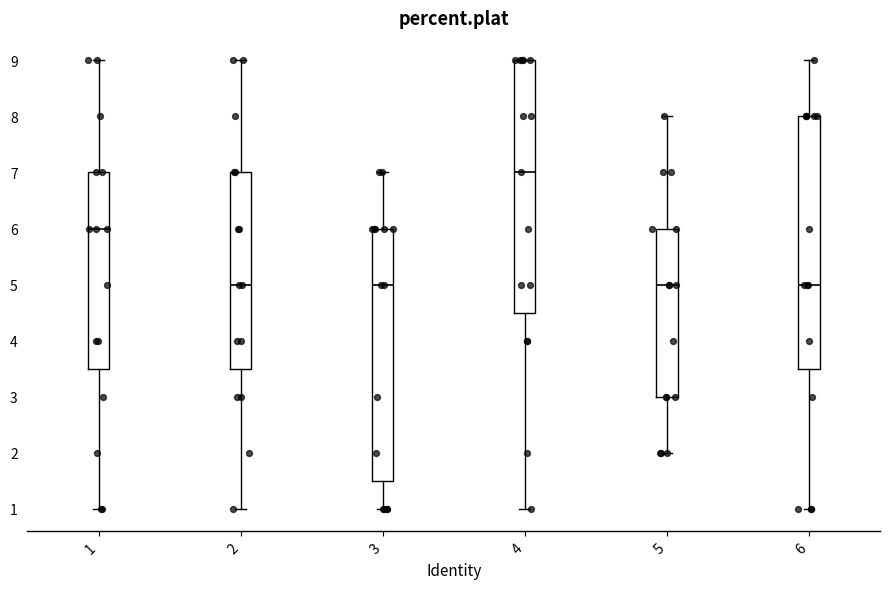

Which box's median line is the highest?

4